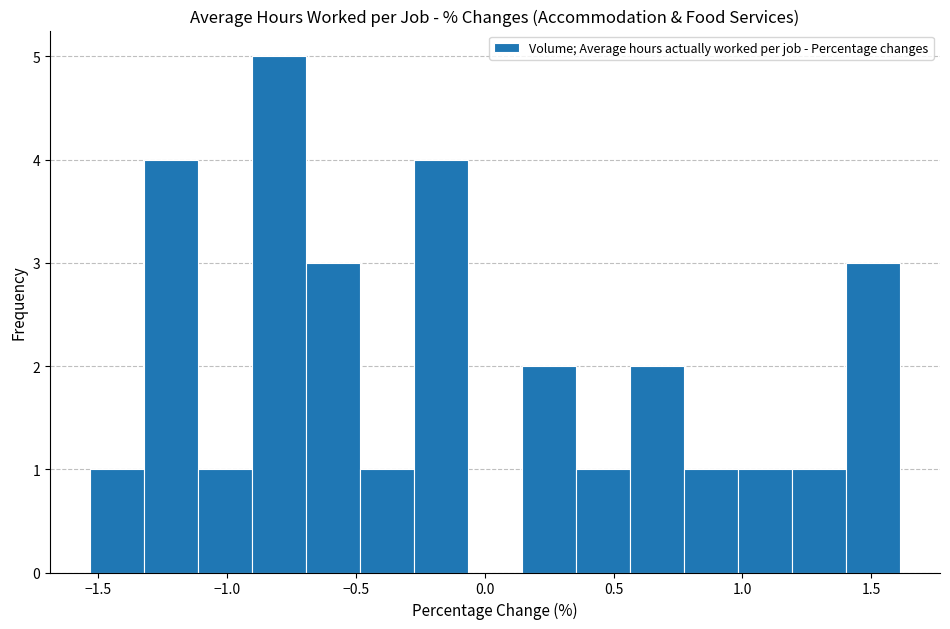

Reading left to right, list every bar in this chart as the range it spans on the x-axis followed by its height. Neither the bar edges nor the heights are printed on the chart, so give them approximately, as read against the axes.

-1.55 to -1.30: 1
-1.30 to -1.10: 4
-1.10 to -0.90: 1
-0.90 to -0.70: 5
-0.70 to -0.50: 3
-0.50 to -0.25: 1
-0.25 to -0.05: 4
-0.05 to 0.15: 0
0.15 to 0.35: 2
0.35 to 0.55: 1
0.55 to 0.75: 2
0.75 to 1.00: 1
1.00 to 1.20: 1
1.20 to 1.40: 1
1.40 to 1.60: 3